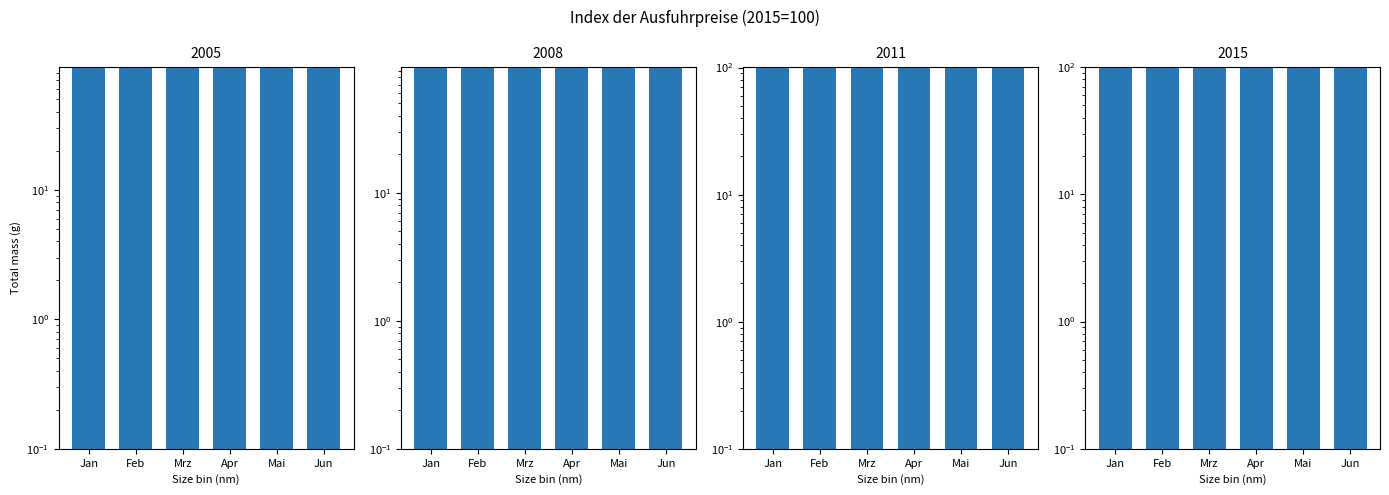

Rank the series by their maximum value, from highest to lowest.

2011, 2015, 2008, 2005